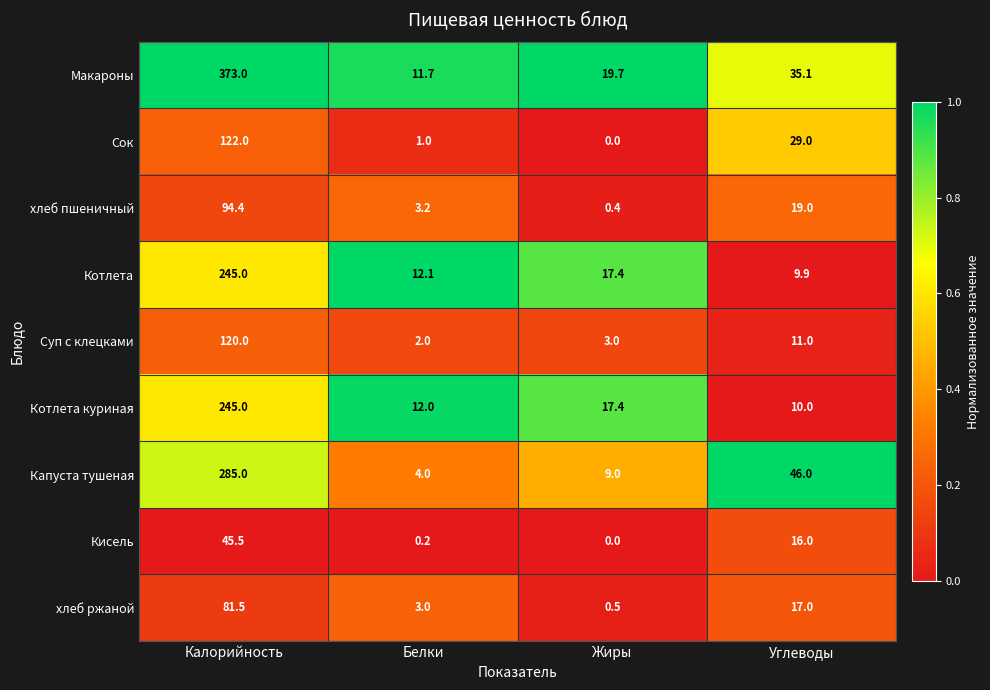

What is the sum of all Котлета values?

284.4